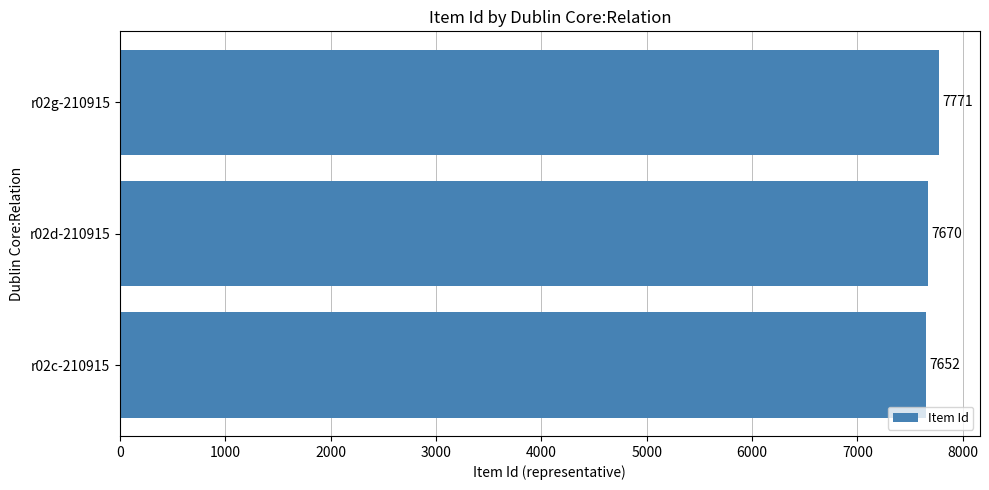

The value at r02g-210915 is 7771. True or false?

True